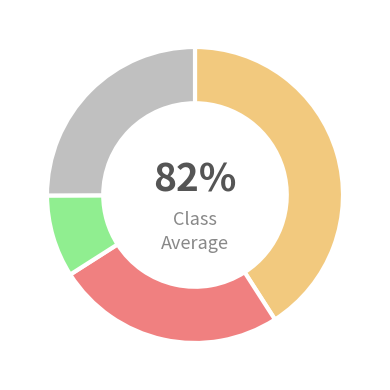

Is 29 the majority of the pie?

No